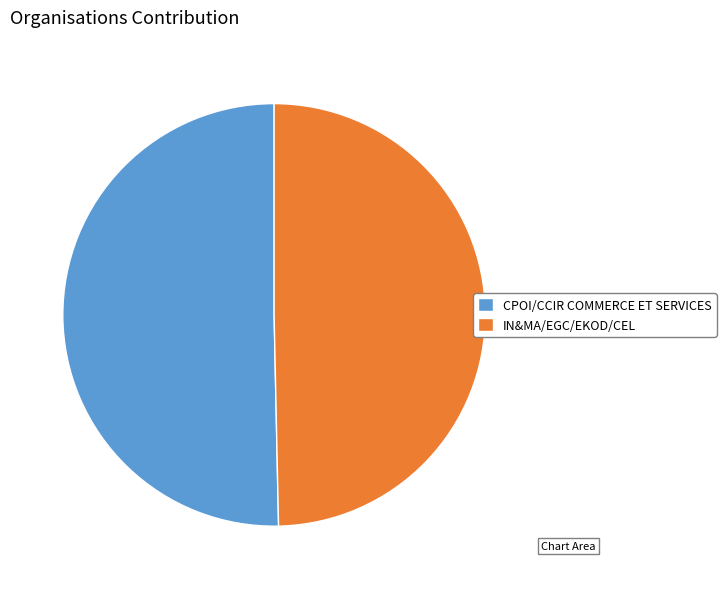

Which category accounts for the majority?

CPOI/CCIR COMMERCE ET SERVICES